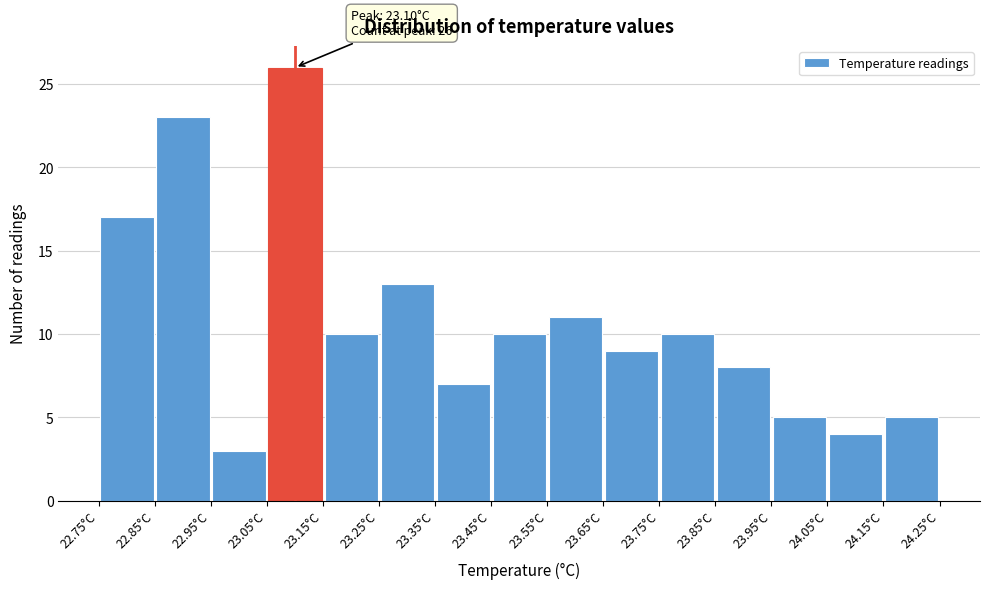

Which range on the x-axis has the tallest bar?

23.05 to 23.15